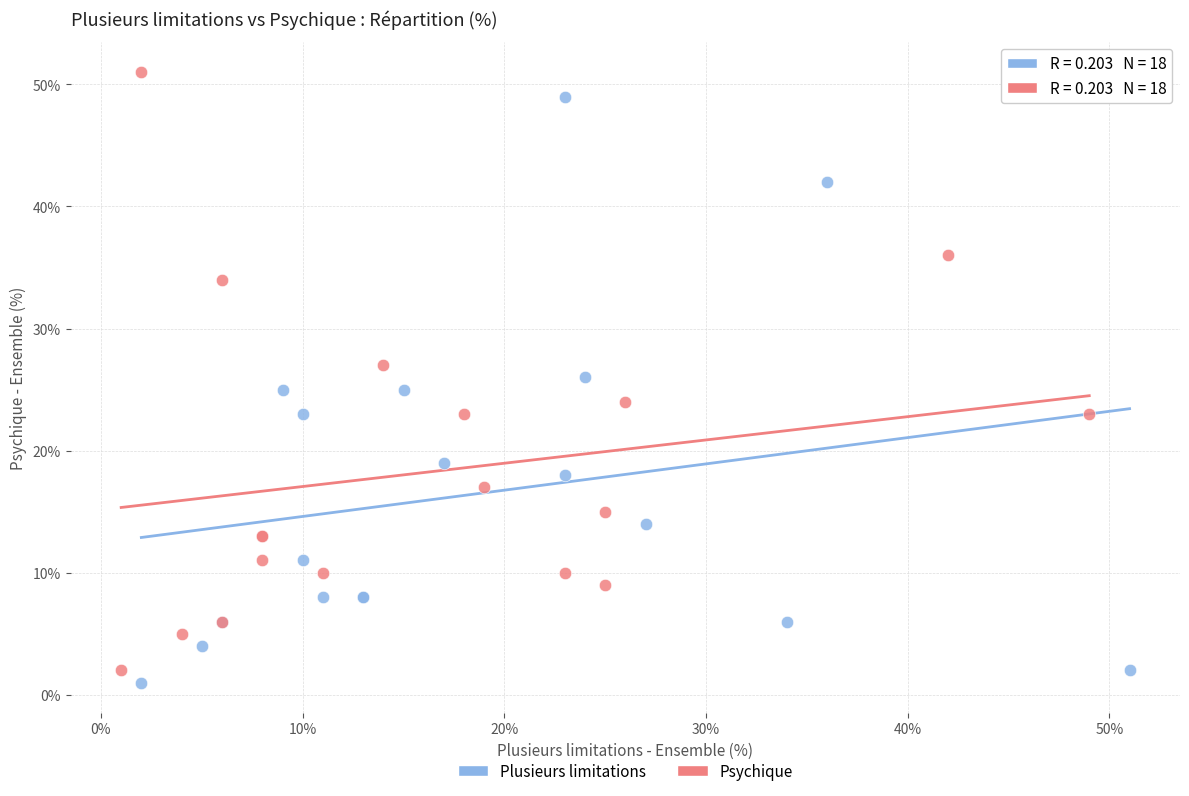

Which series contains the lowest Y value?

Plusieurs limitations